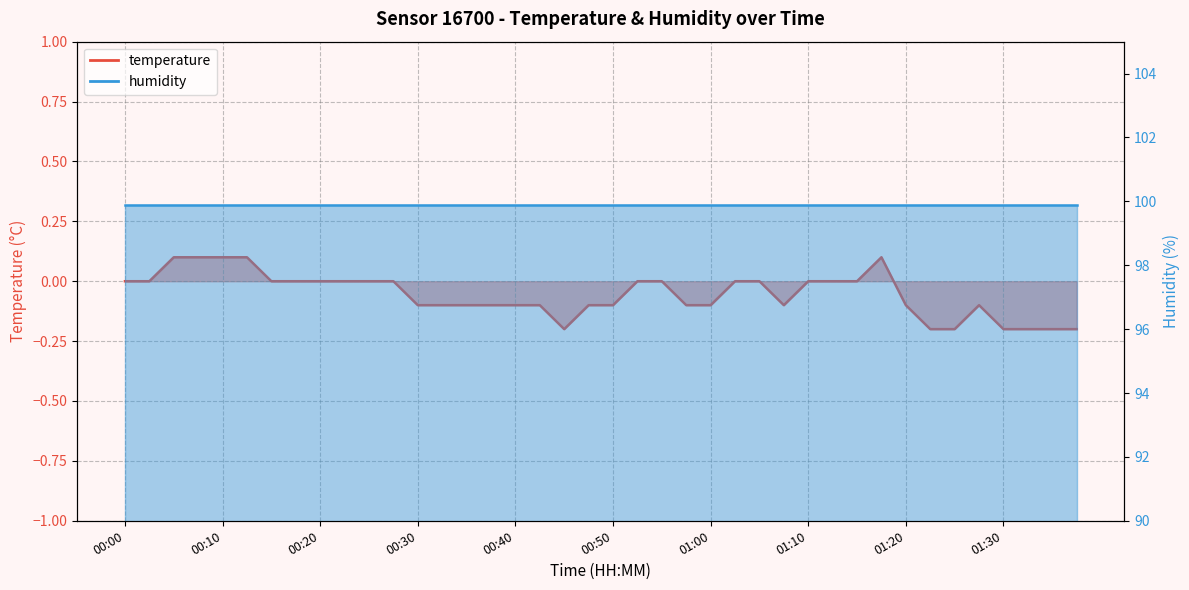

How many categories are shown in the chart?

40